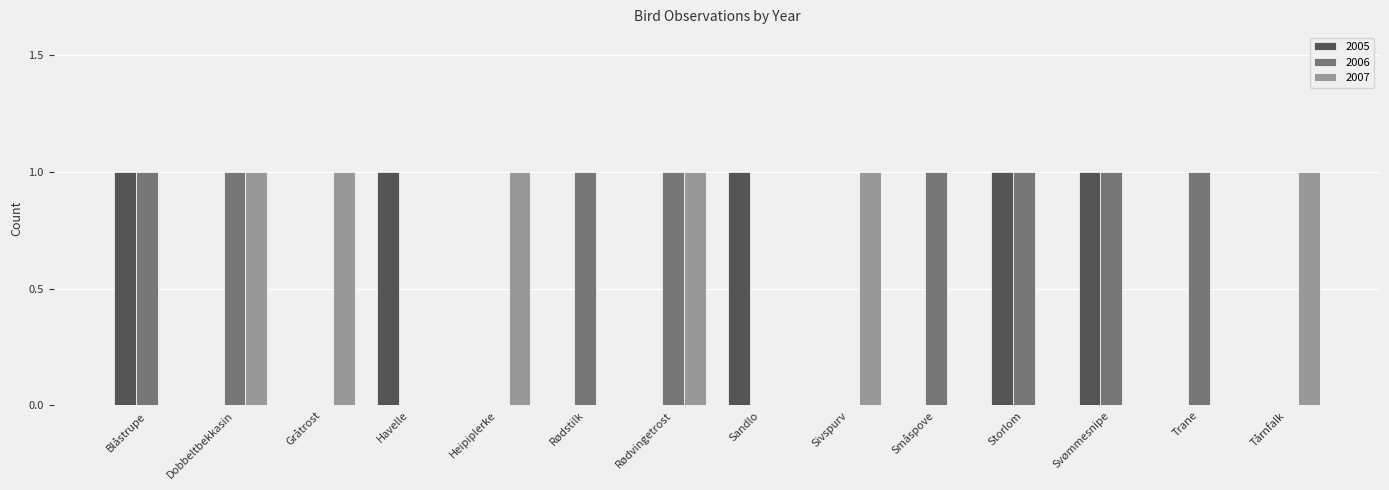

What is the sum of all 2007 values?

6